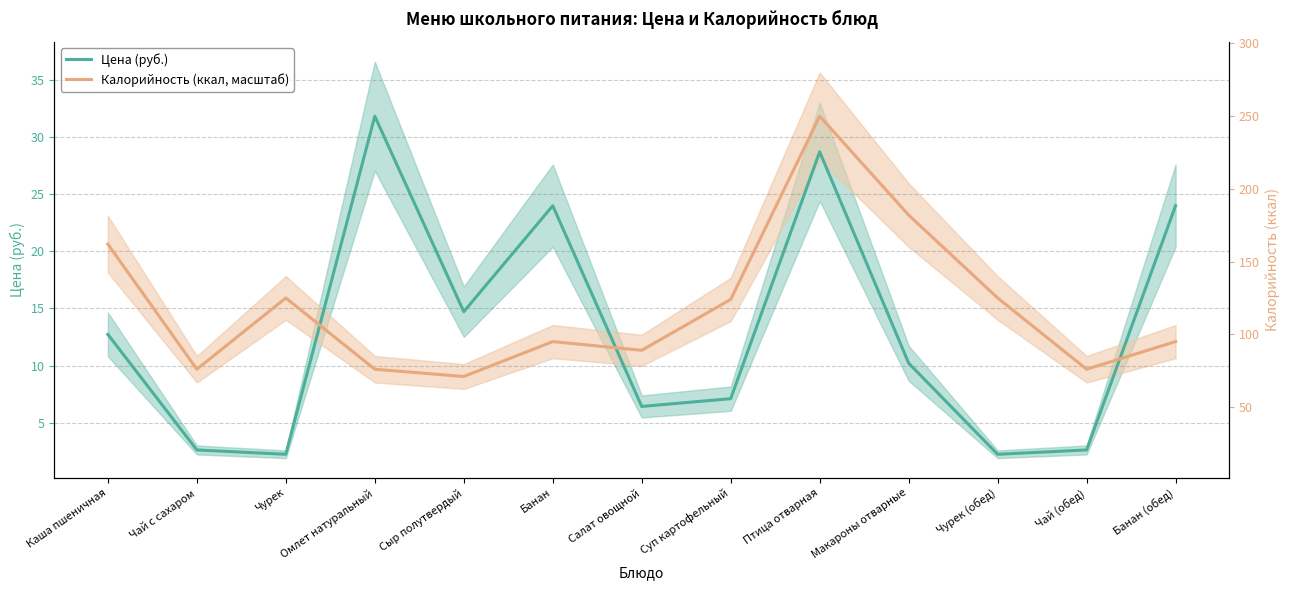

Is it true that Калорийность (ккал, масштаб) equals 11.3 at Салат овощной?

True